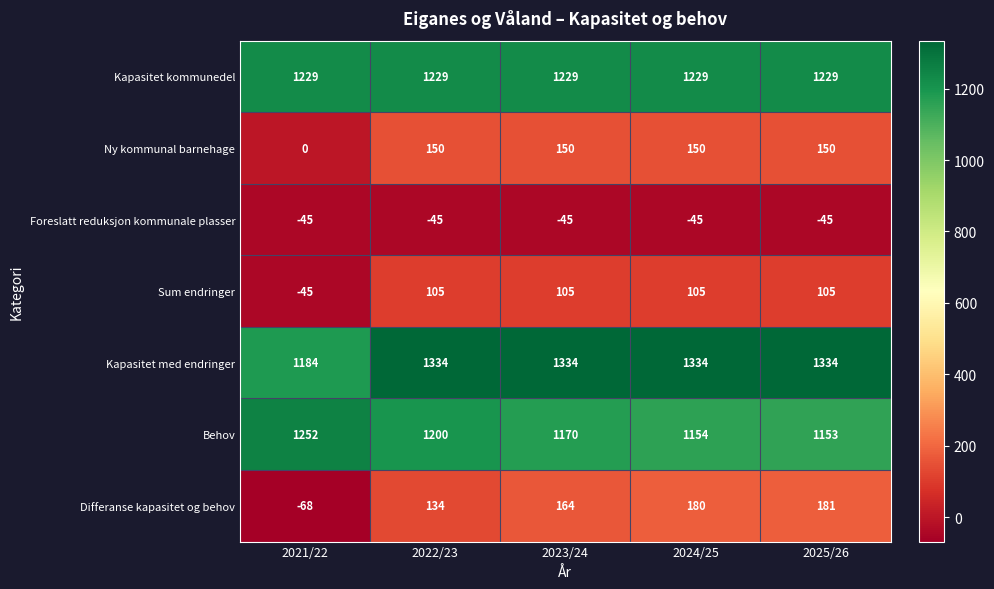

At which label is Differanse kapasitet og behov closest to 56?

2022/23